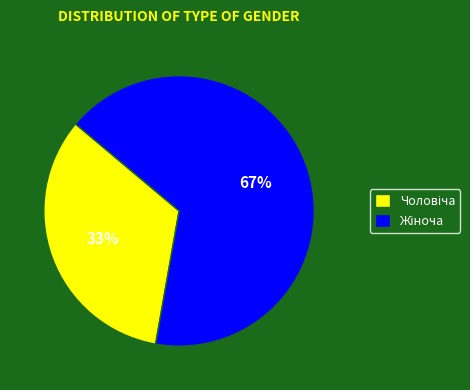

Is there a majority slice in this chart?

Yes